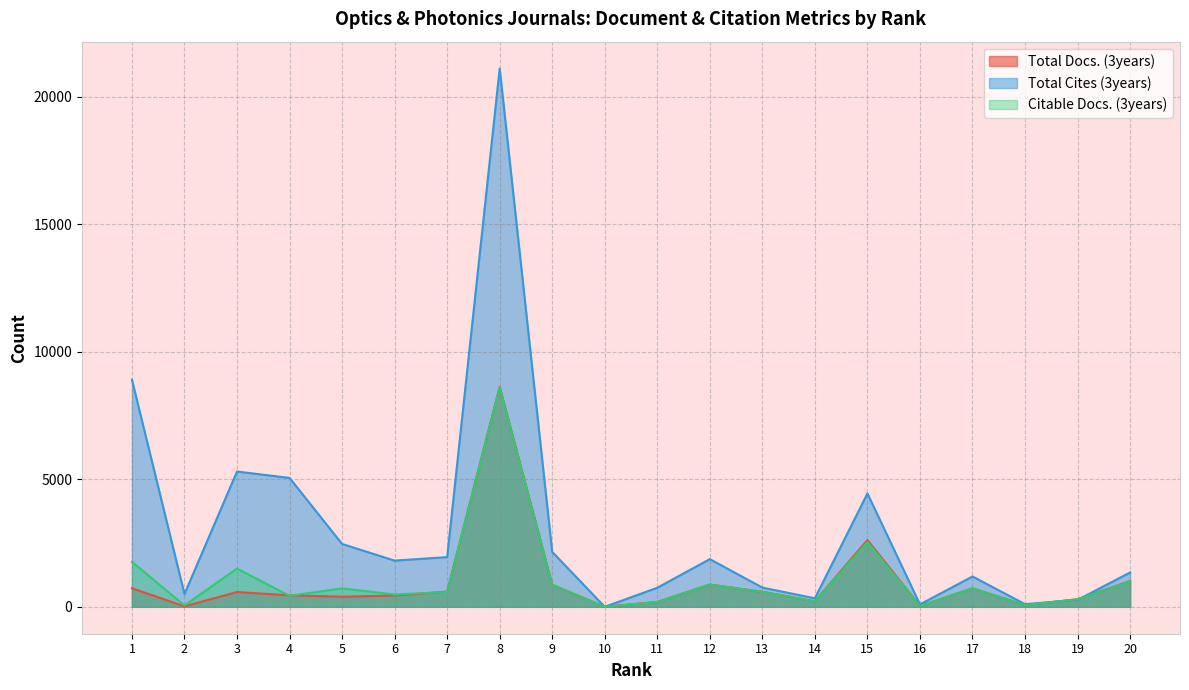

Reading right to left, transcribe all the data shown in this chart.

Total Docs. (3years): 1008	299	67	724	33	2619	214	588	872	191	0	863	8622	592	443	396	450	580	18	729
Total Cites (3years): 1347	273	104	1190	94	4446	334	754	1870	748	0	2153	21105	1949	1812	2465	5054	5305	503	8904
Citable Docs. (3years): 990	296	66	720	30	2537	210	586	868	188	0	860	8598	580	483	721	432	1498	53	1763